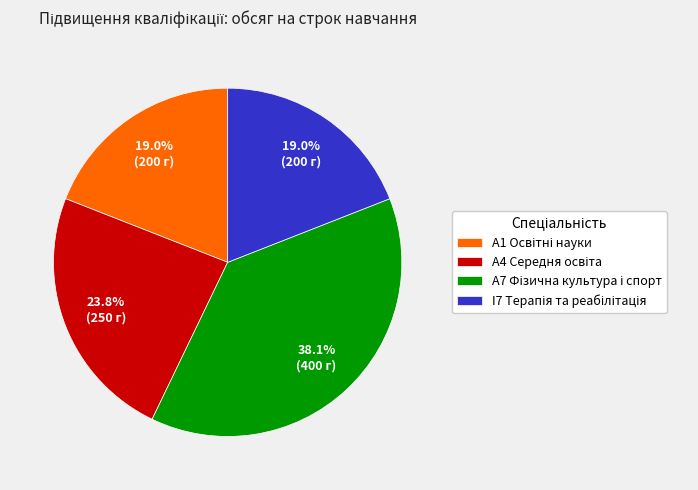

Does any single category account for the majority?

No